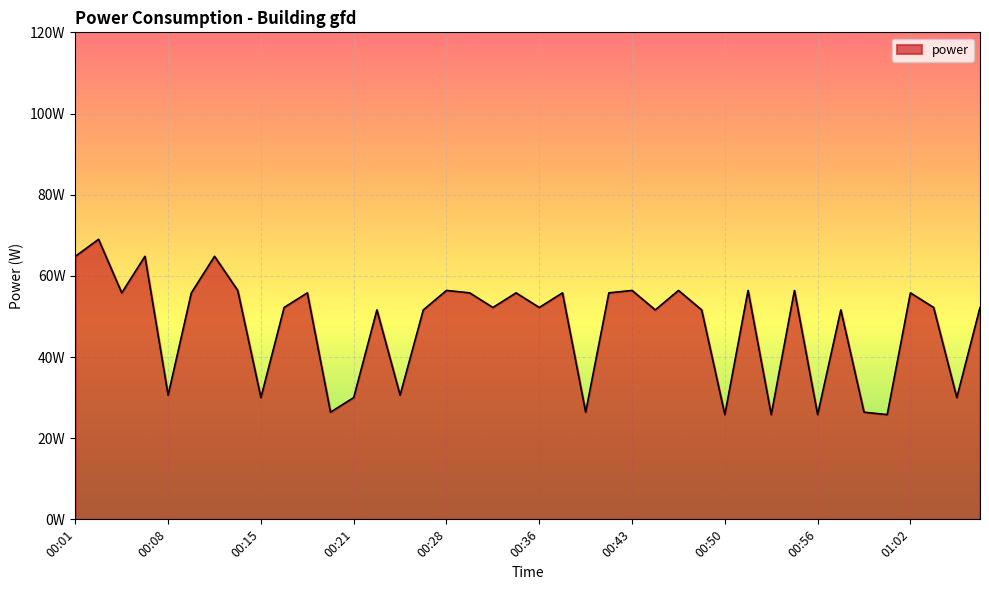

What is the difference between the maximum and minimum values?

43.2